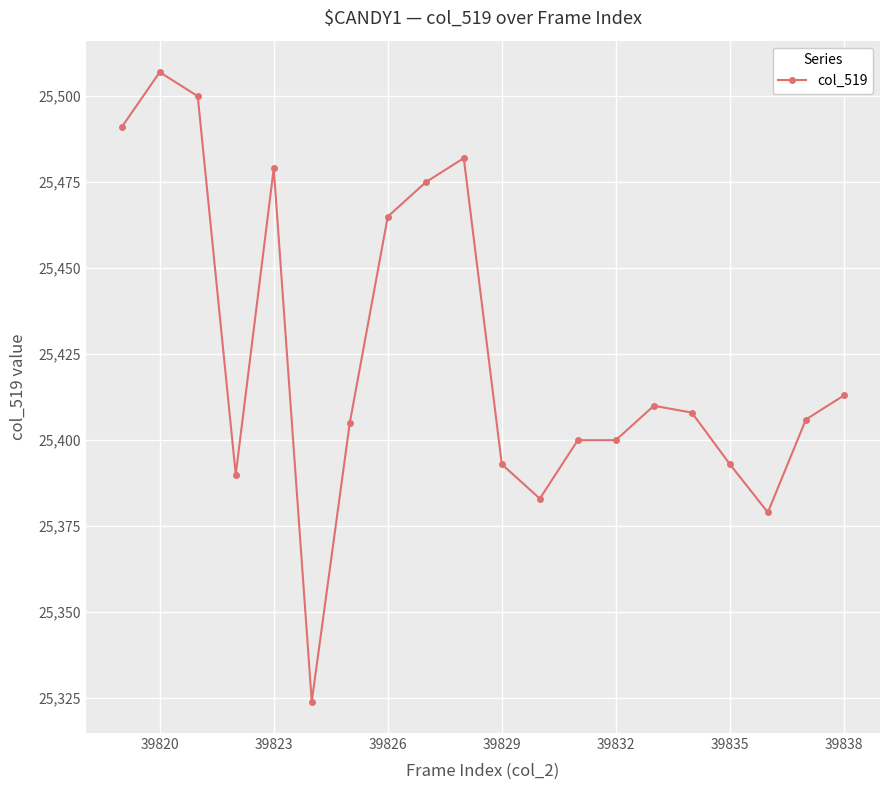

Does the chart display data point markers on the line(s)?

Yes